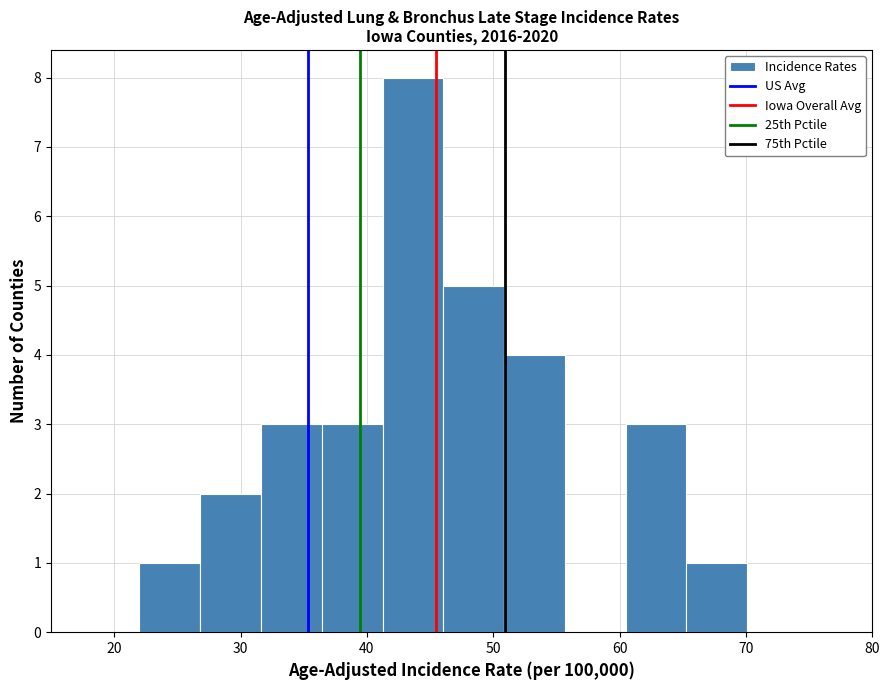

How tall is the bar that spans 22 to 27 on the x-axis? Neither the bar edges nor the heights are printed on the chart, so give them approximately, as read against the axes.

1